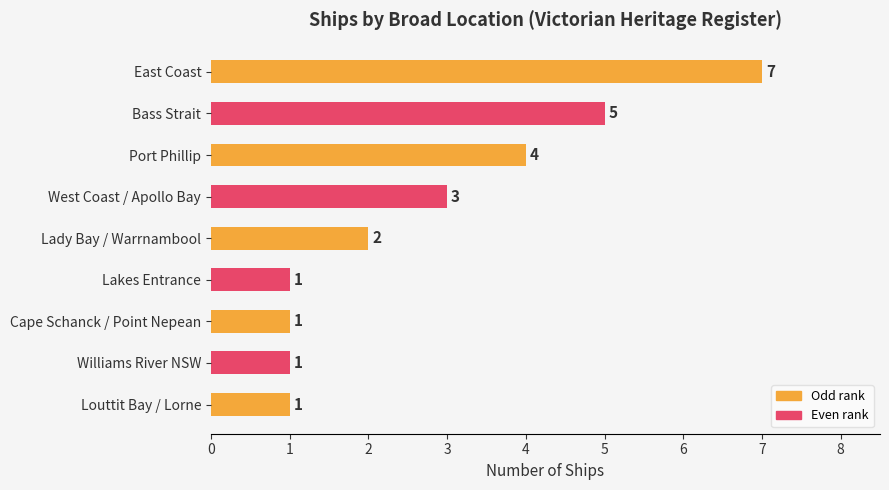

What is the greatest value displayed?

7